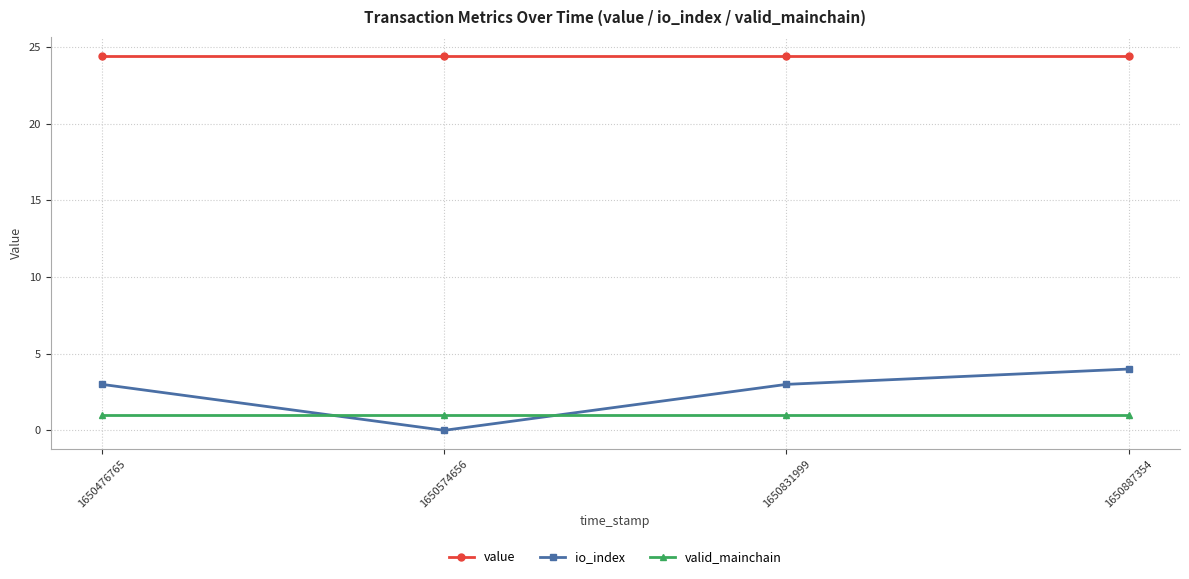

Which series ends up on top after the final intersection of valid_mainchain and io_index?

io_index